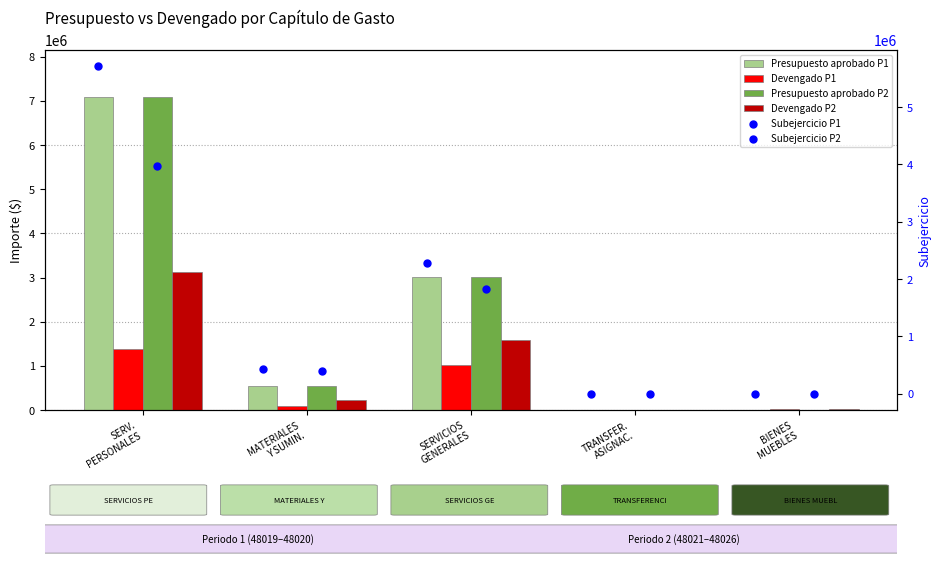

At how many categories does at least one series exceed 5196171?

1